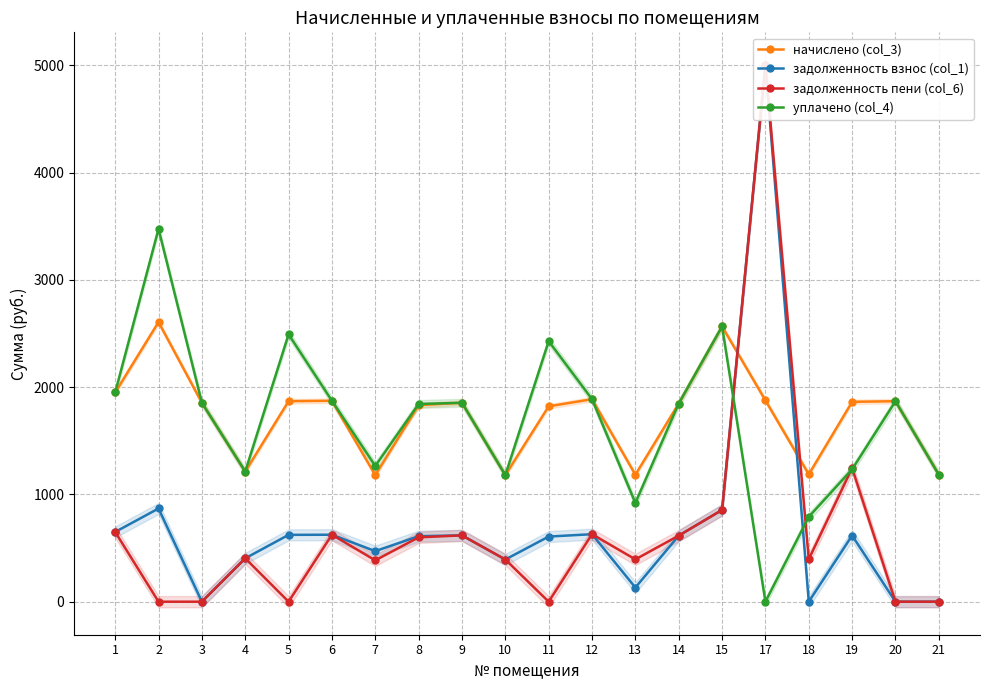

What is the sum of all задолженность взнос (col_1) values?

13720.5